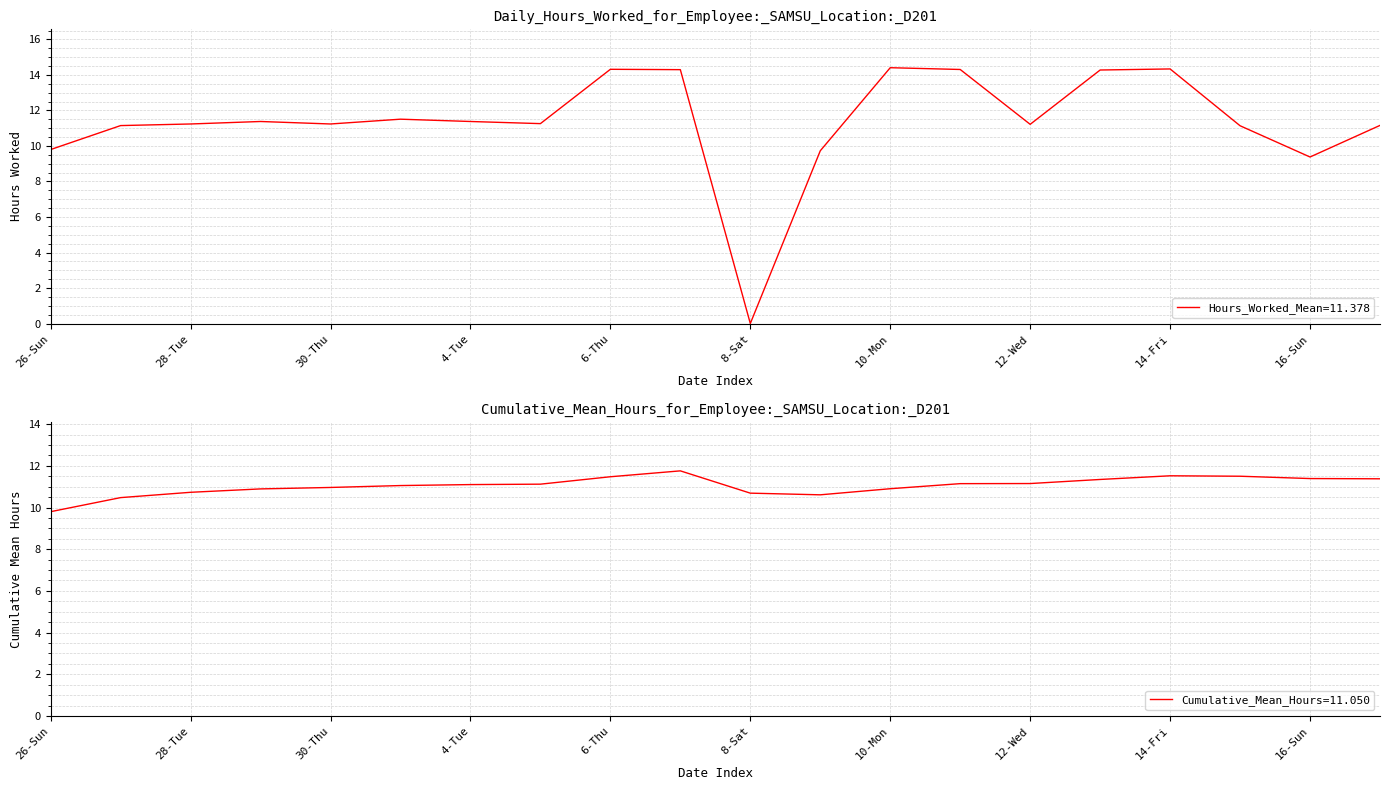

How many lines are shown in the chart?

1